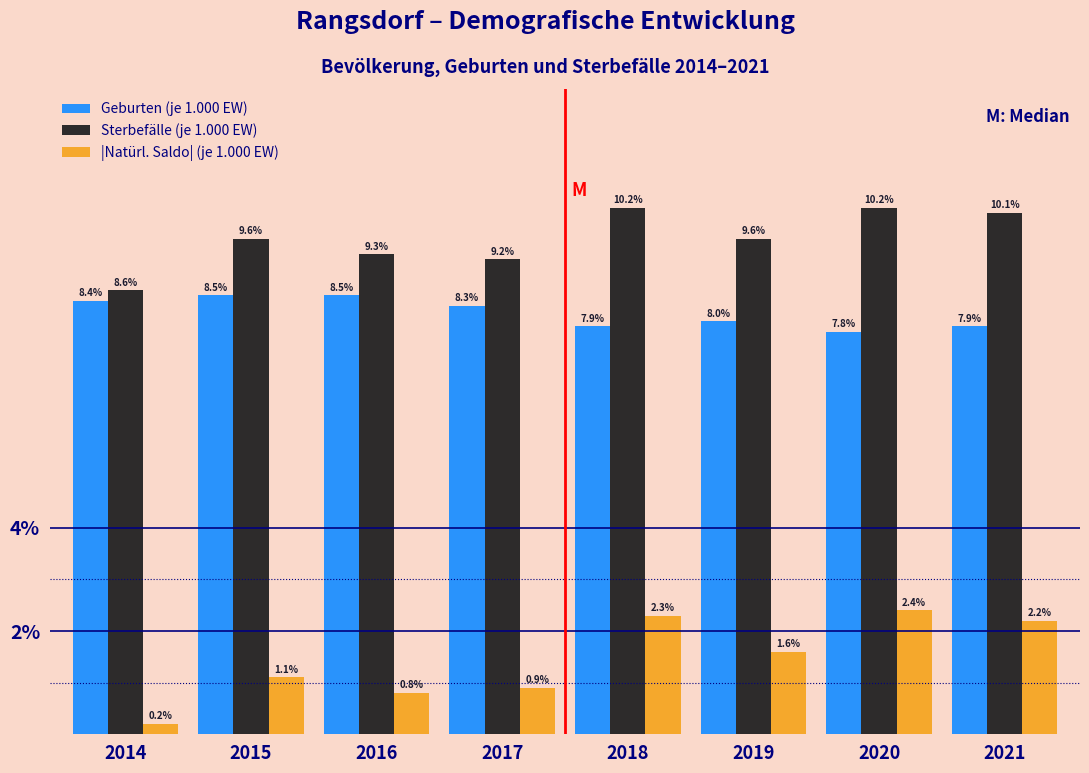

Reading right to left, extract all data points from this chart.

Geburten (je 1.000 EW): 2021=7.9	2020=7.8	2019=8.0	2018=7.9	2017=8.3	2016=8.5	2015=8.5	2014=8.4
Sterbefälle (je 1.000 EW): 2021=10.1	2020=10.2	2019=9.6	2018=10.2	2017=9.2	2016=9.3	2015=9.6	2014=8.6
|Natürl. Saldo| (je 1.000 EW): 2021=2.2	2020=2.4	2019=1.6	2018=2.3	2017=0.9	2016=0.8	2015=1.1	2014=0.2